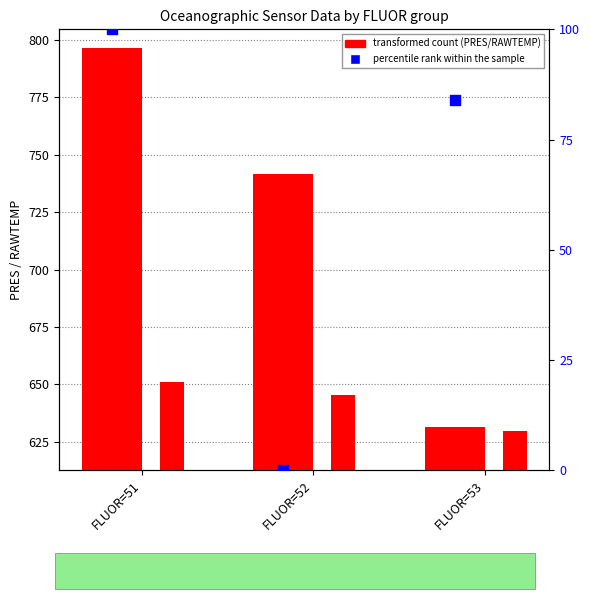

Is the value of mean RAWTEMP at FLUOR=52 greater than the value of percentile rank within sample at FLUOR=52?

Yes